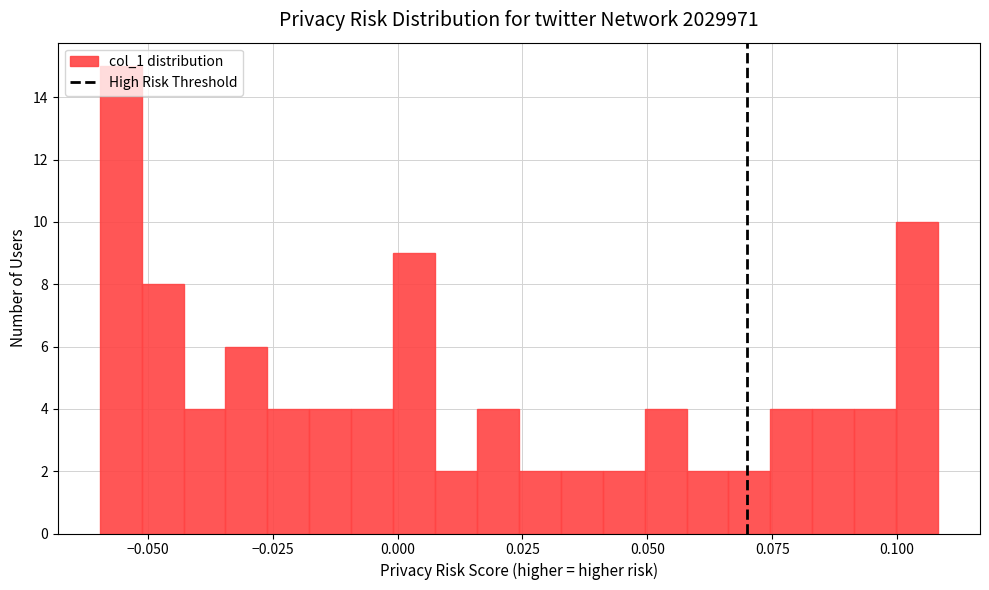

Around what value on the x-axis is the tallest bar? Give the approximate position of its centre, as read against the axis.

-0.055